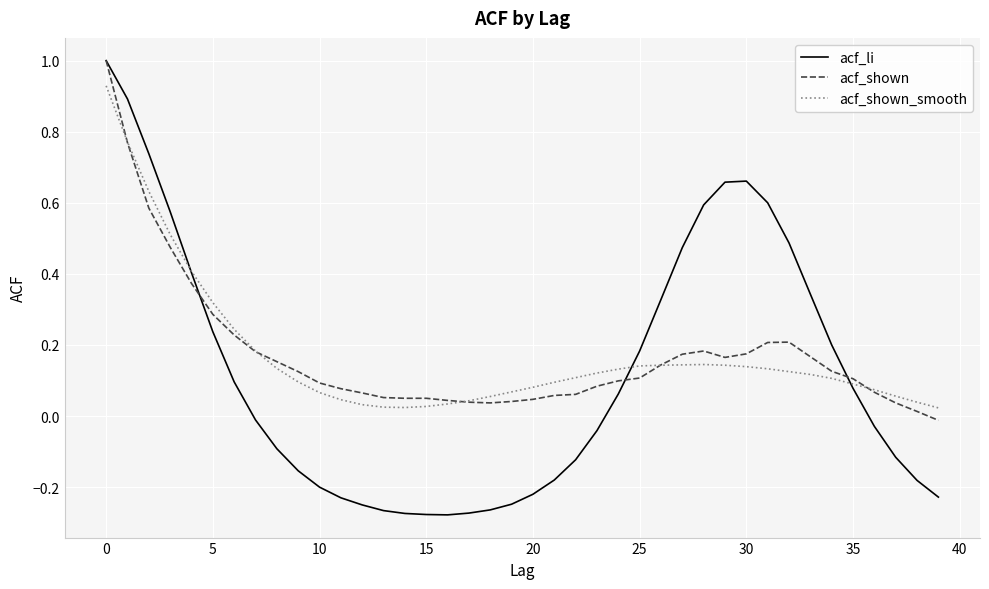

Which series has the largest range (max minus min)?

acf_li